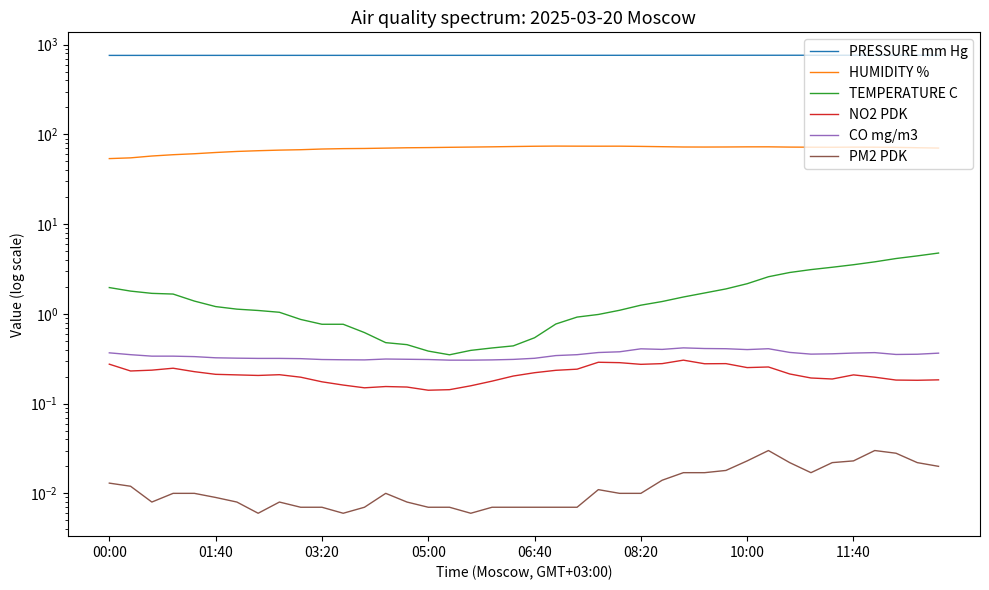

Count the number of categories in the chart.

40